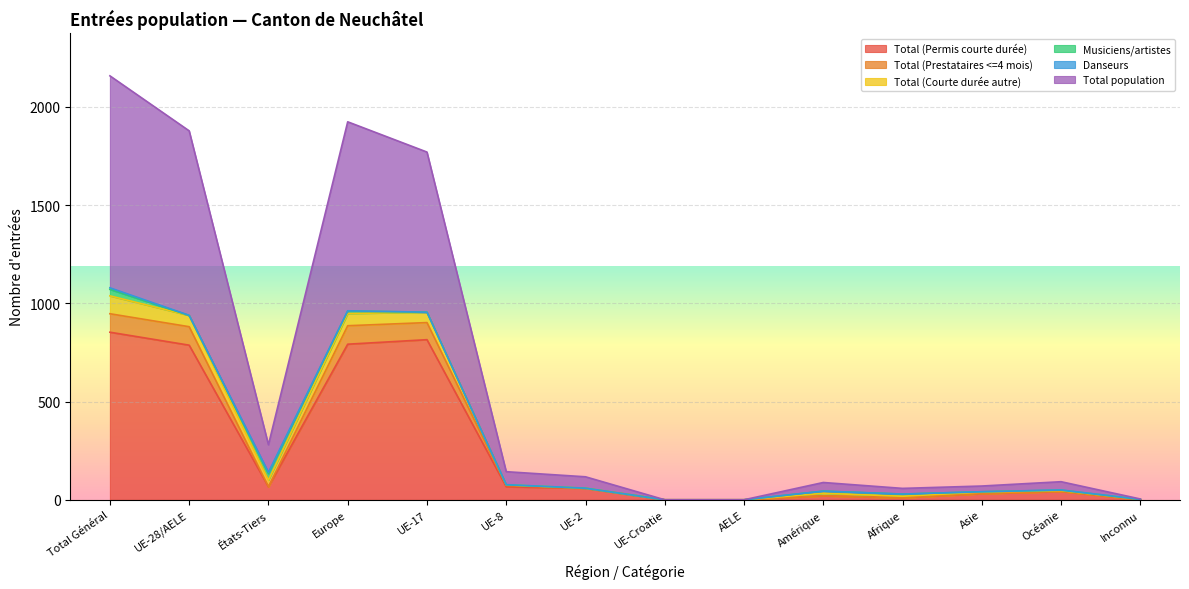

Which label corresponds to the largest value in the chart?

Total Général